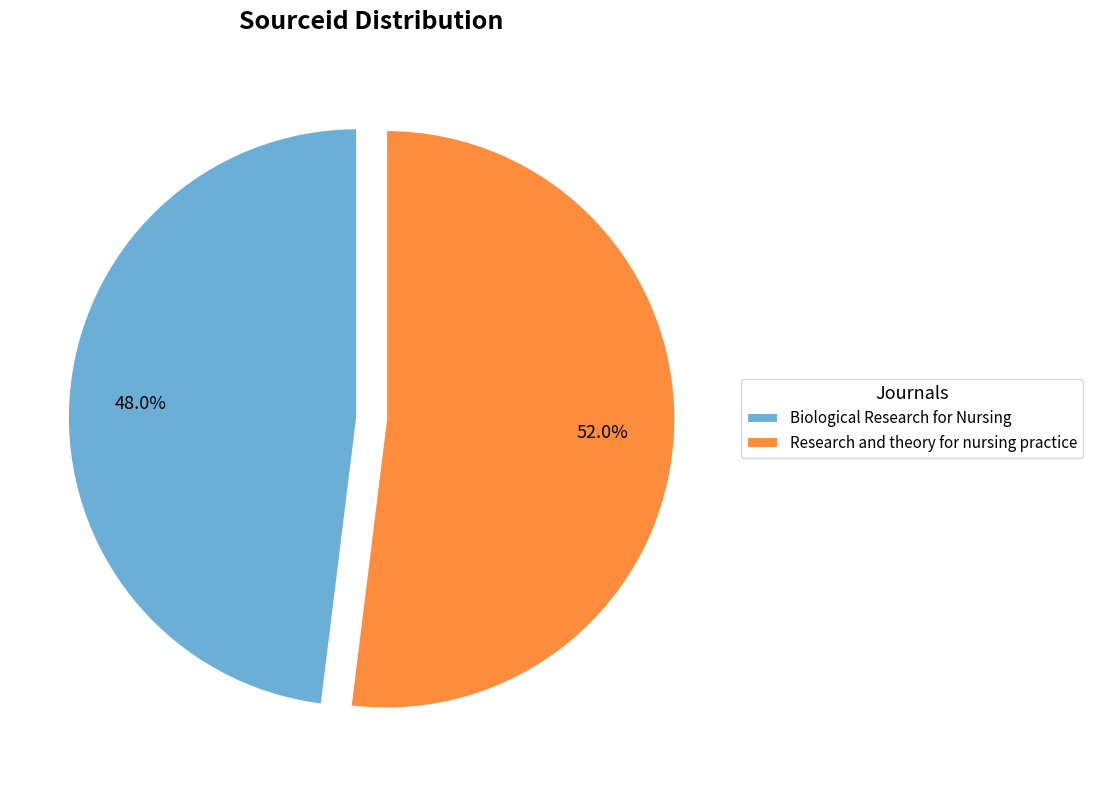

Rank the categories by value from highest to lowest.

Research and theory for nursing practice, Biological Research for Nursing